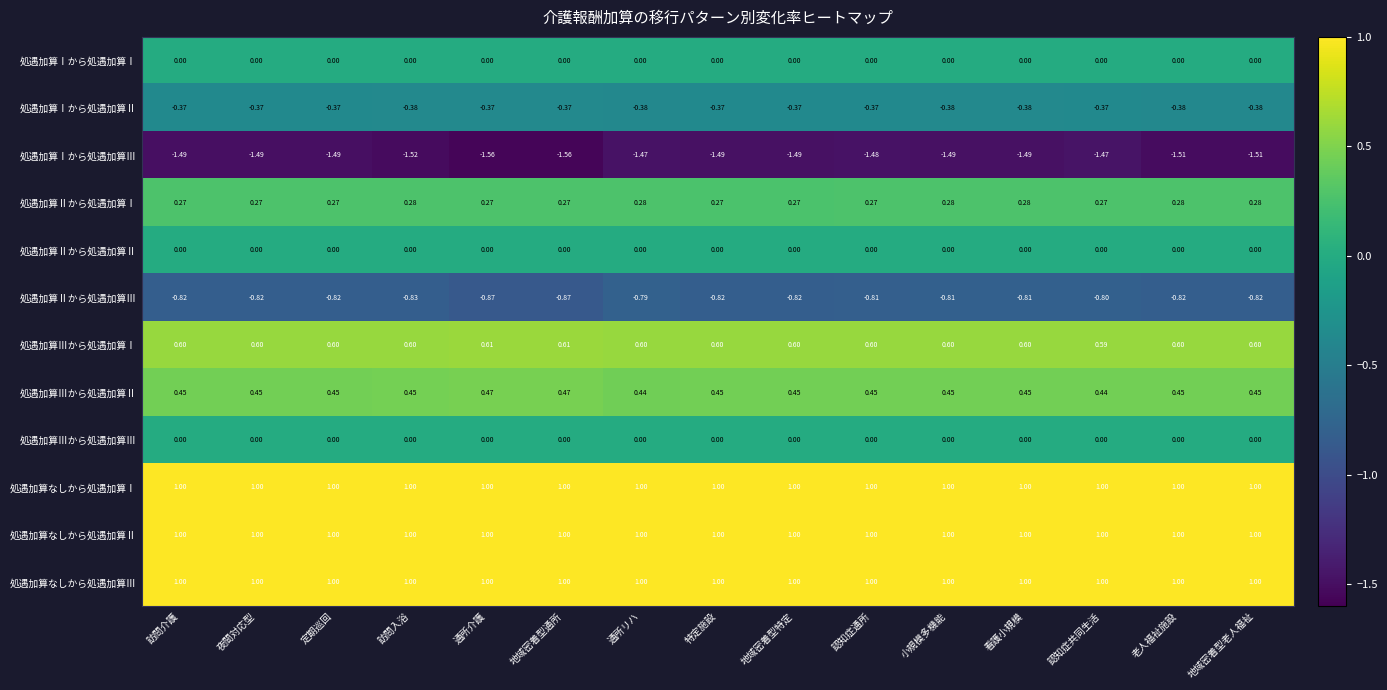

What is the maximum value shown in the chart?

1.0